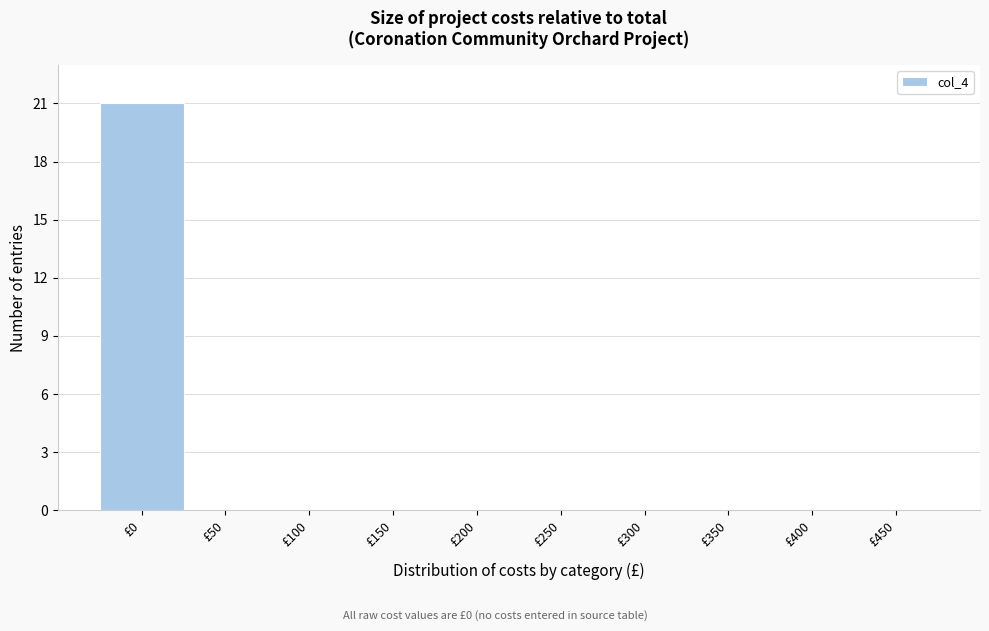

Reading left to right, list all the values displayed in this chart.

£0=21	£50=0	£100=0	£150=0	£200=0	£250=0	£300=0	£350=0	£400=0	£450=0